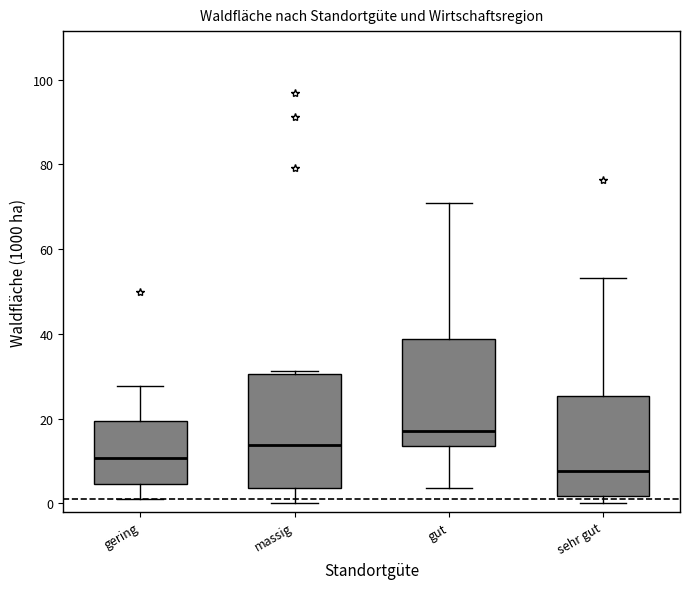

Where is the lower edge of the box for sehr gut on the y-axis? The values are not printed on the chart, so give them approximately, as read against the axis.

2